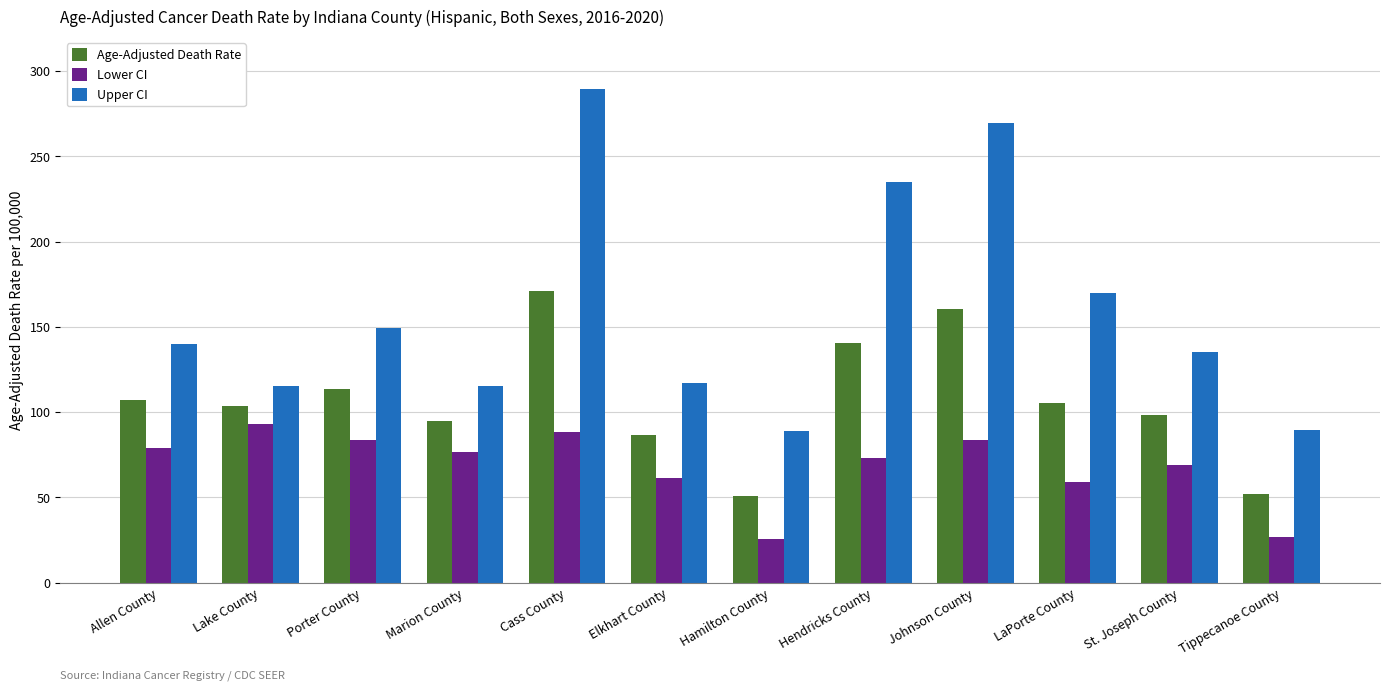

Which series has the widest spread of values?

Upper CI